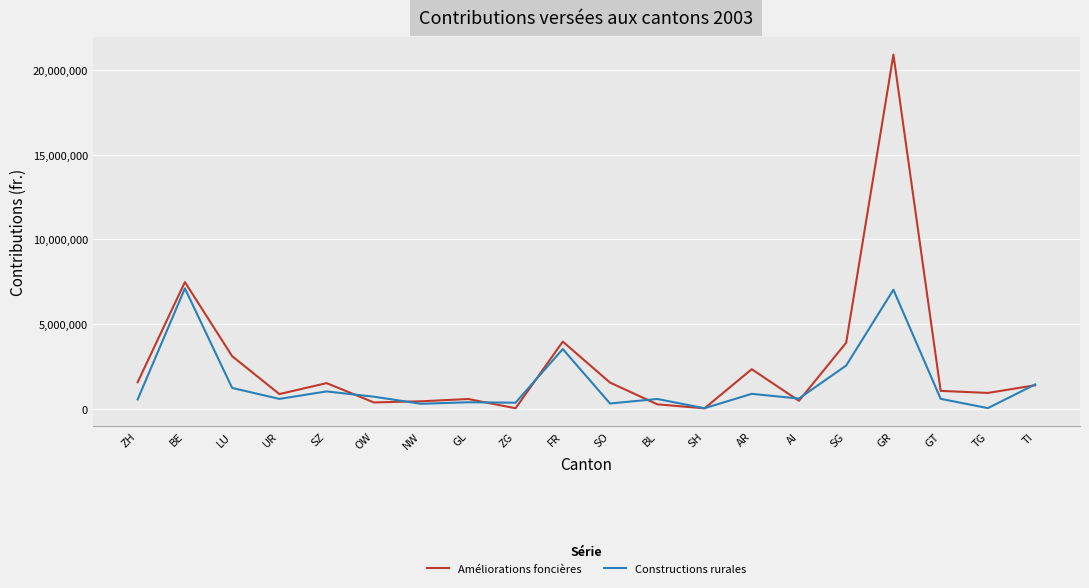

What is the sum of the Améliorations foncières values at BL and AR?

2575540